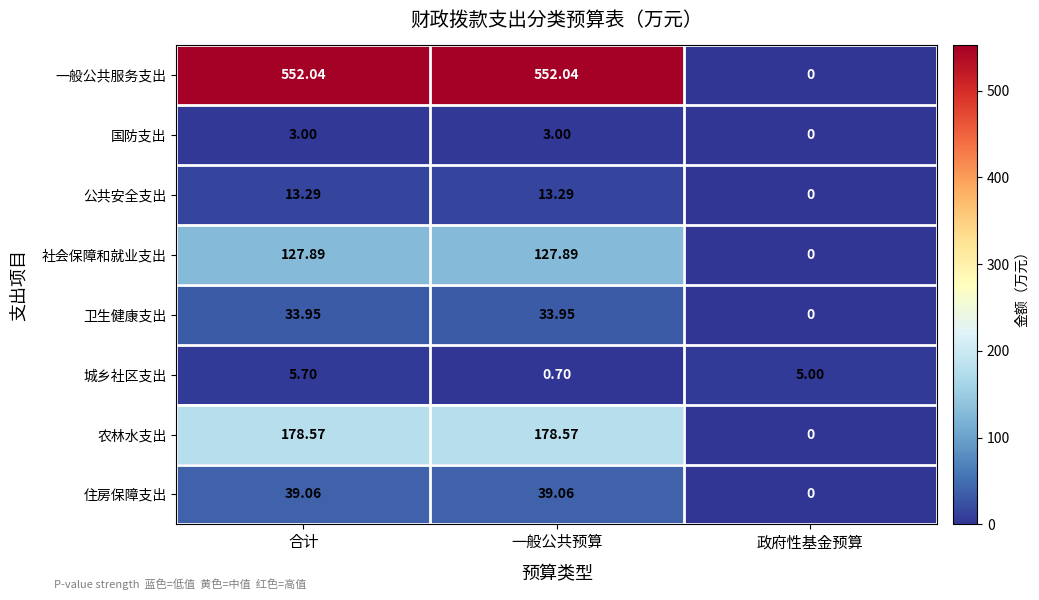

At how many categories does at least one series exceed 143?

2